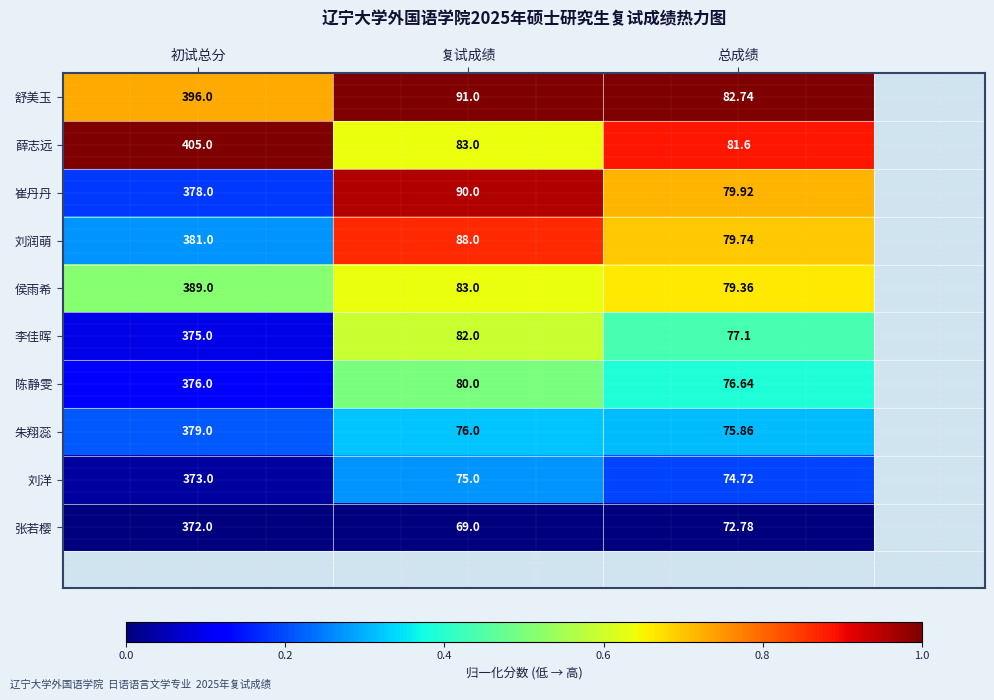

What is the total value across all series at 复试成绩?

817.0